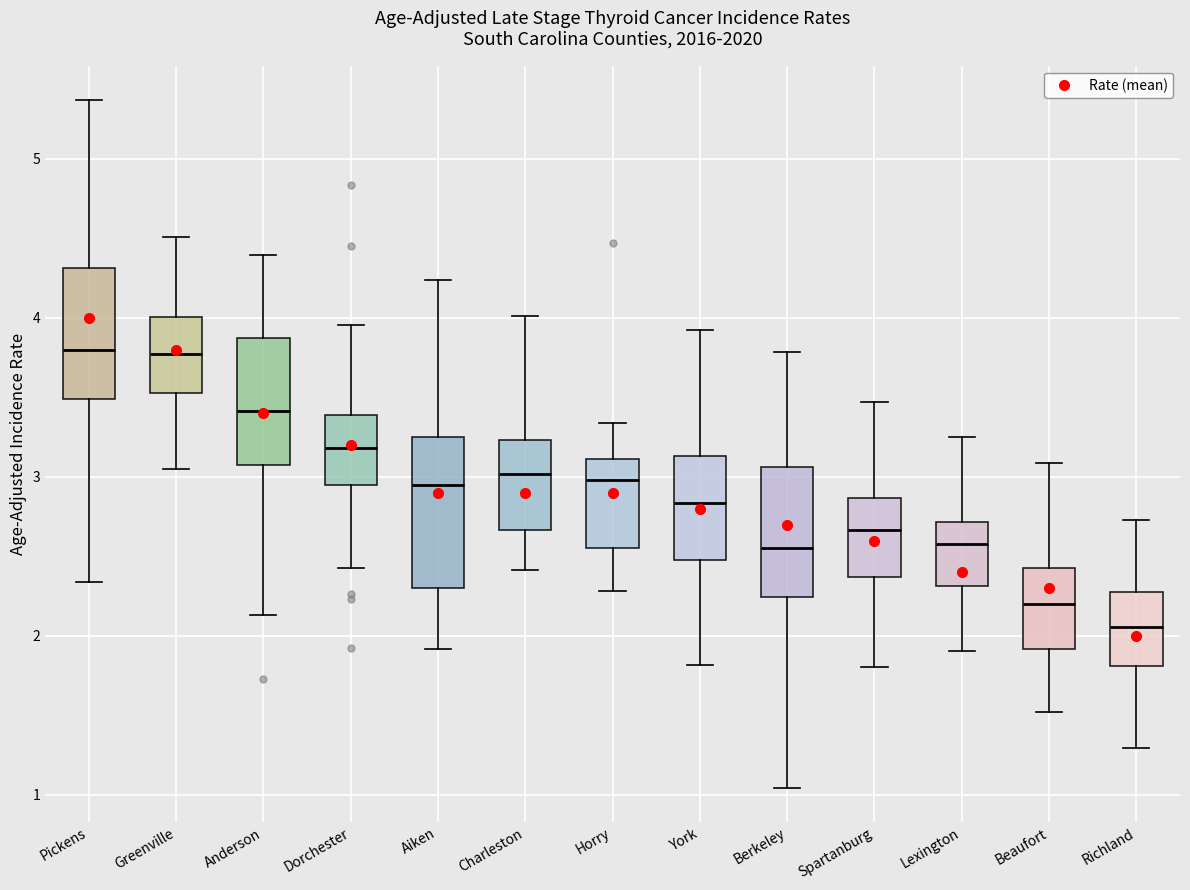

Where does the median line of the box for Dorchester sit on the y-axis? The values are not printed on the chart, so give them approximately, as read against the axis.

3.2